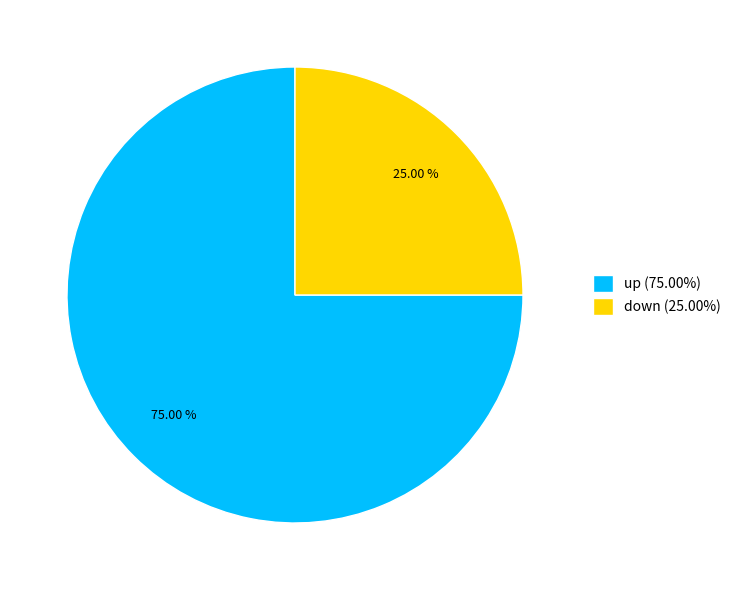

Between down (25.00%) and up (75.00%), which is larger?

up (75.00%)